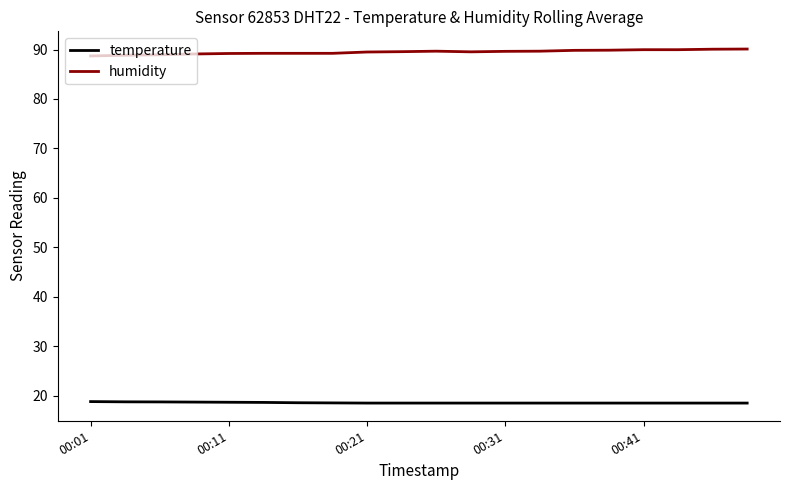

True or false: temperature and humidity cross at least once.

False